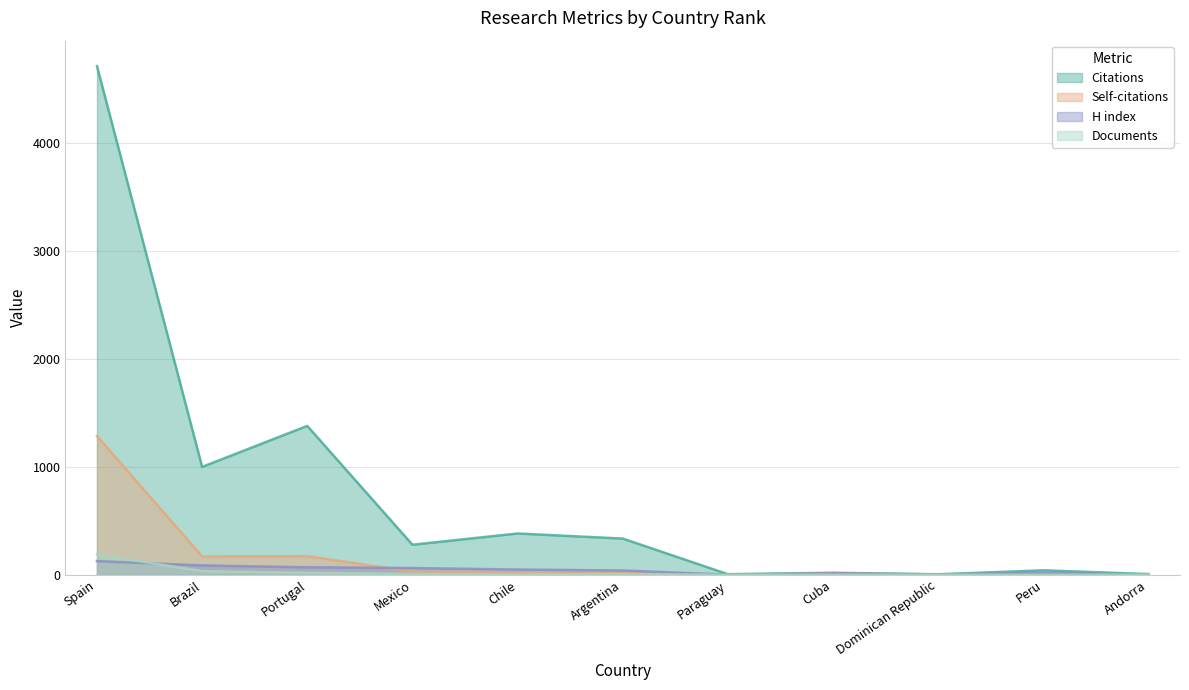

What is the maximum value for Citations?

4714